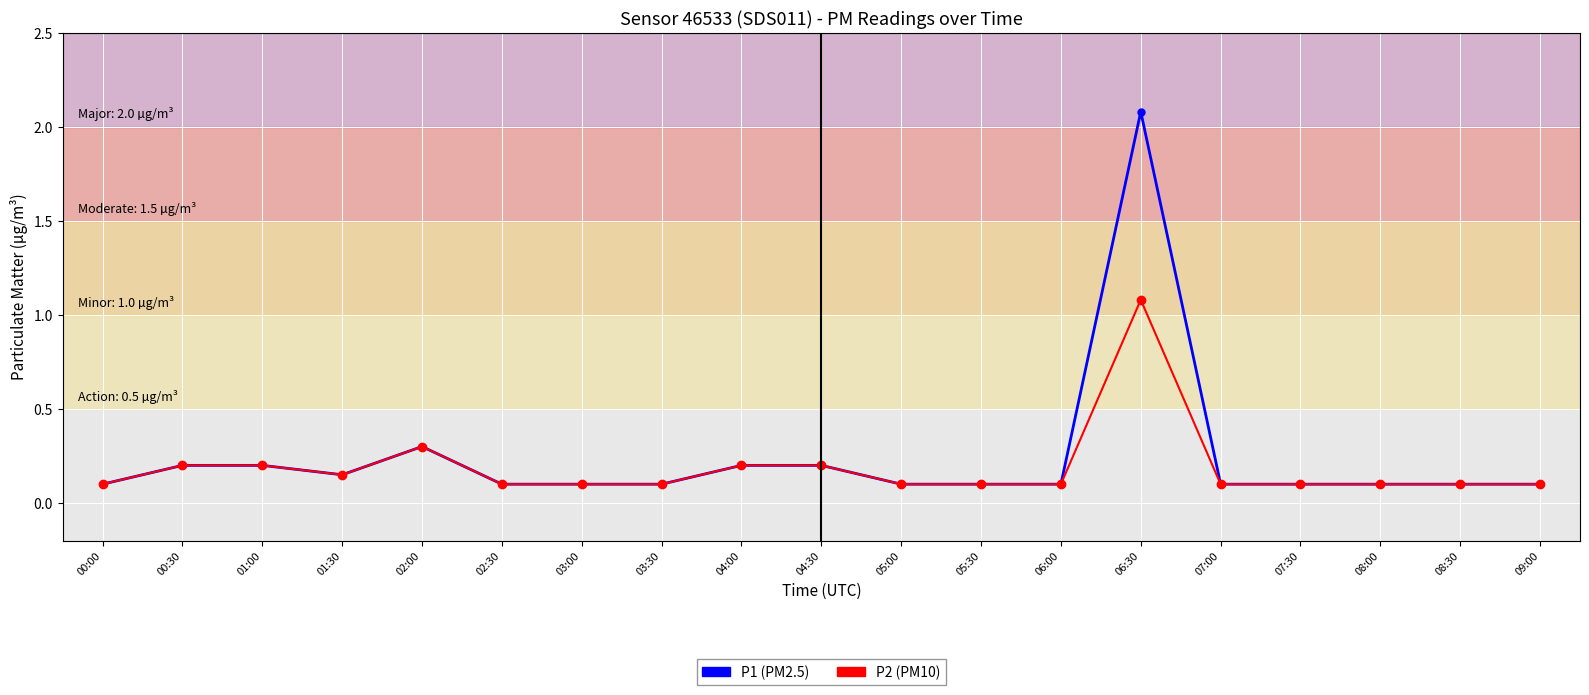

What position from the right is 06:00?

7